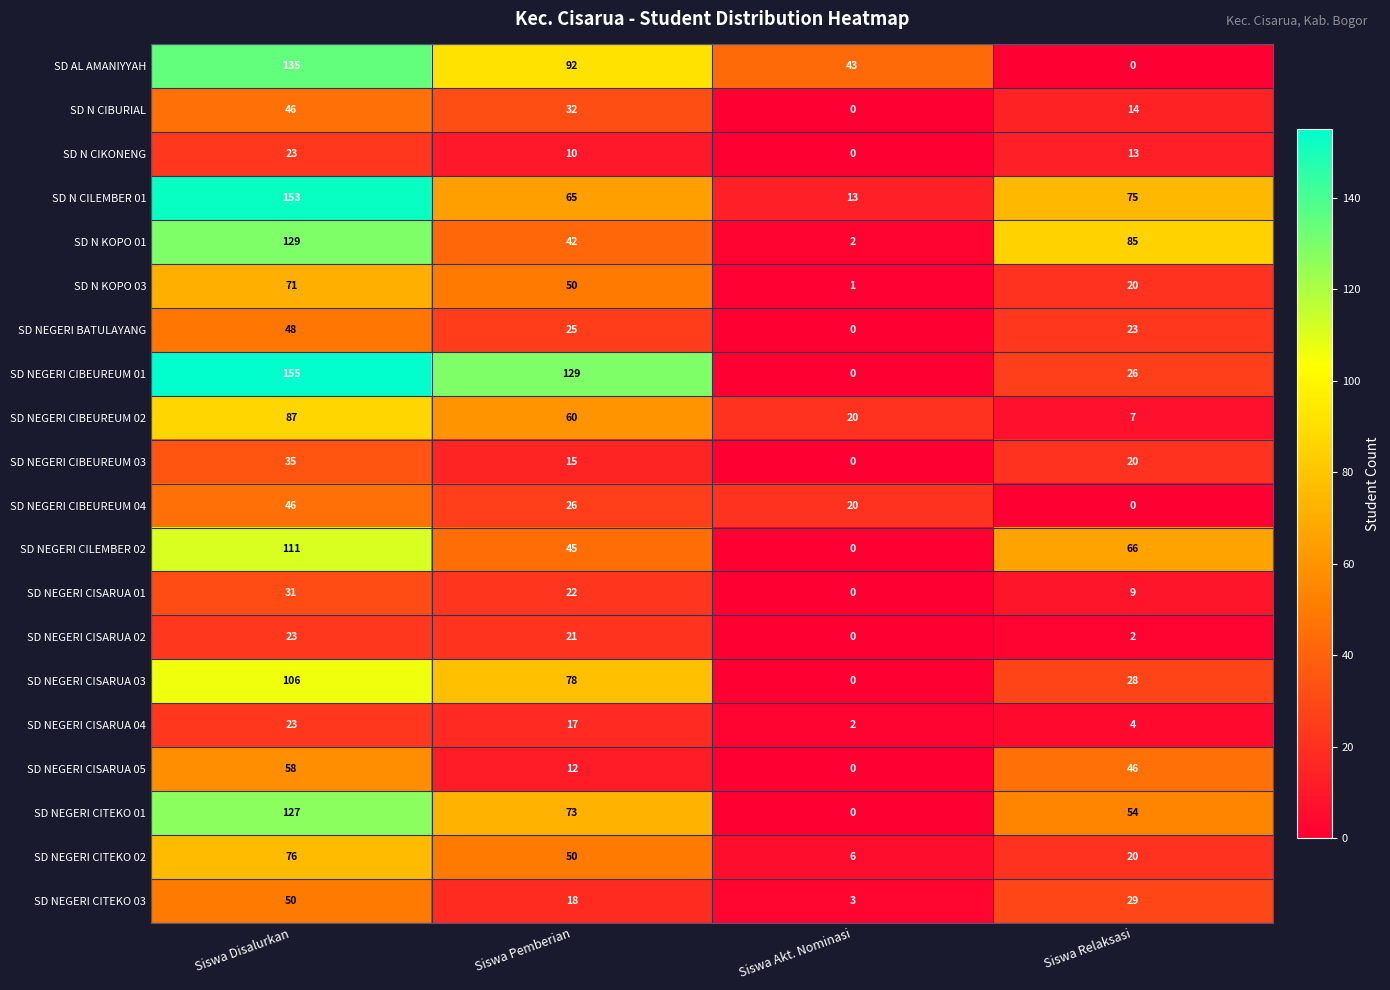

What is the difference between the SD N KOPO 01 values at Siswa Relaksasi and Siswa Disalurkan?

44